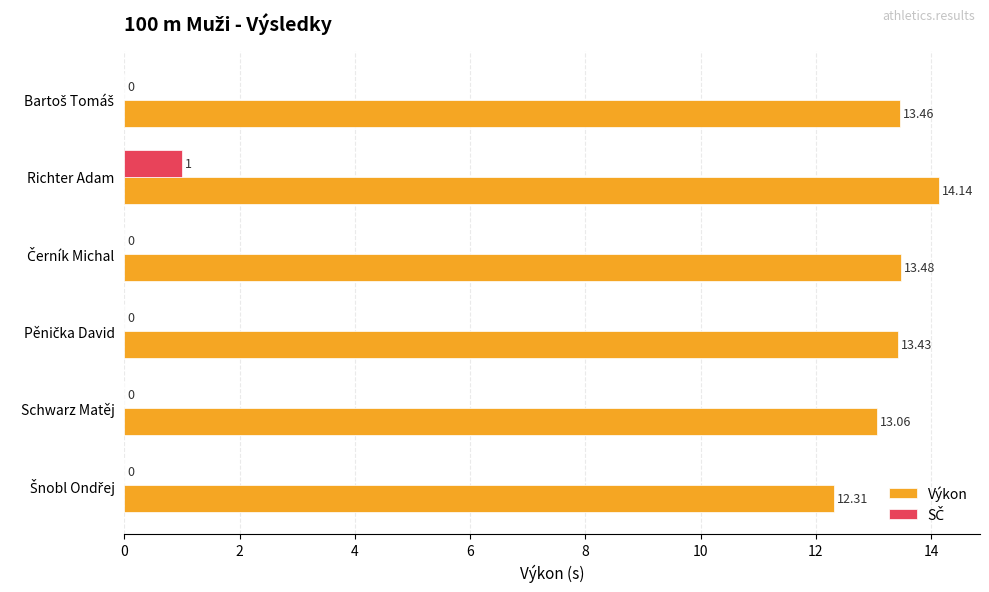

At which label is Výkon closest to 13?

Schwarz Matěj